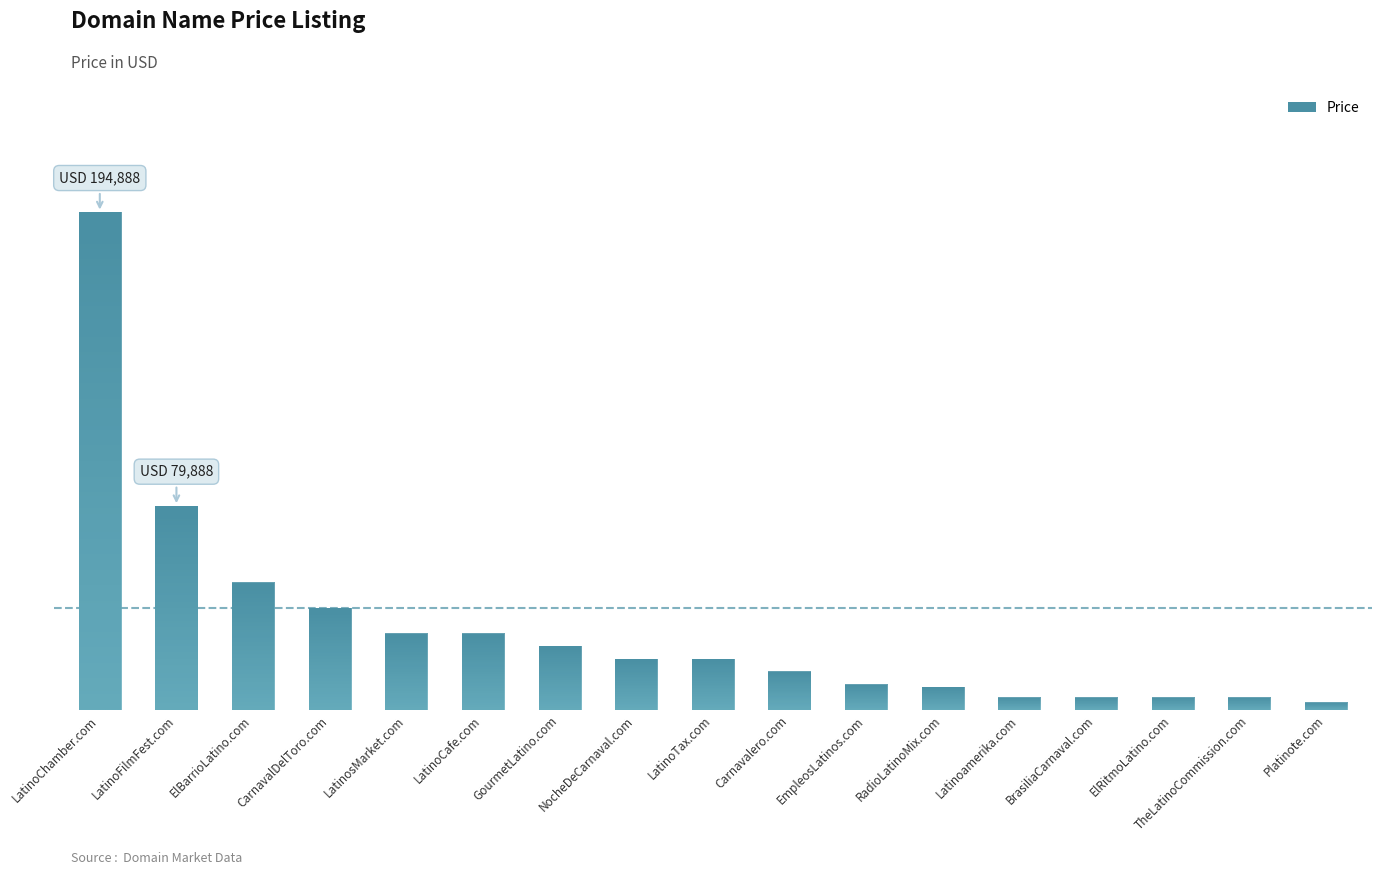

Are the bars horizontal?

No